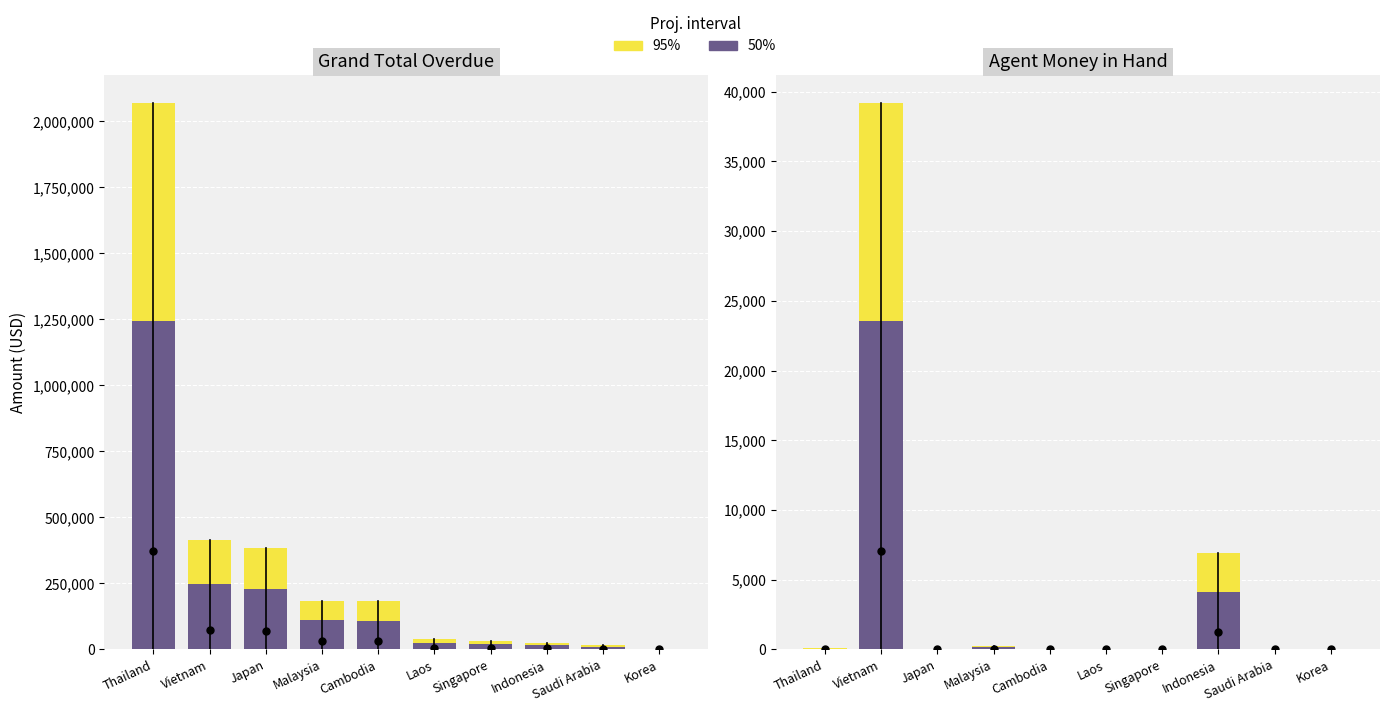

At which category is the sum across all series the highest?

Vietnam